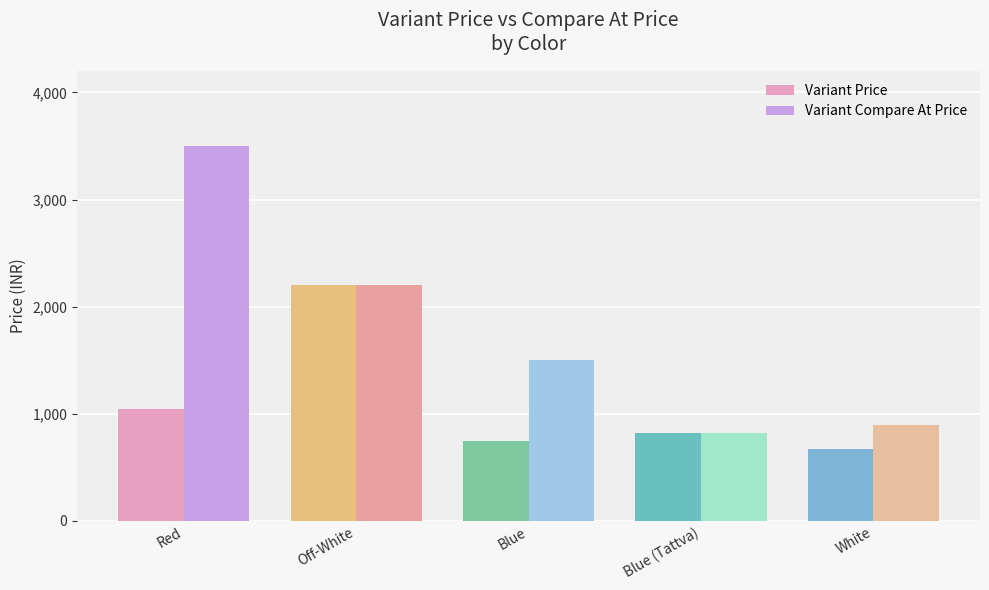

What value does the Variant Price series have at White?

671